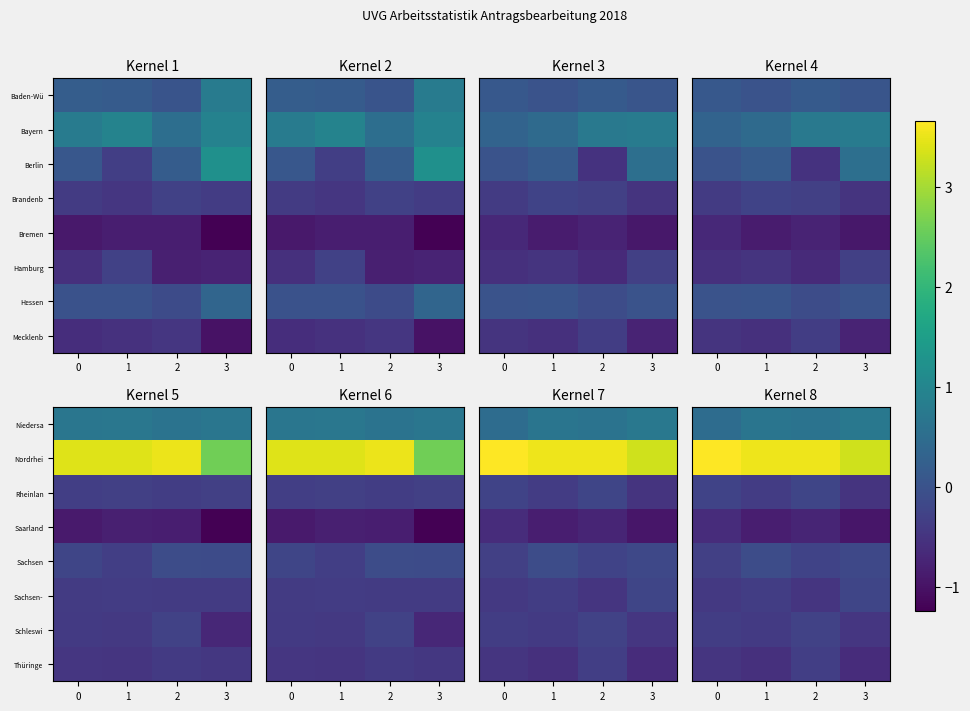

The Nordrhei series shows 0.8 at 0. True or false?

False